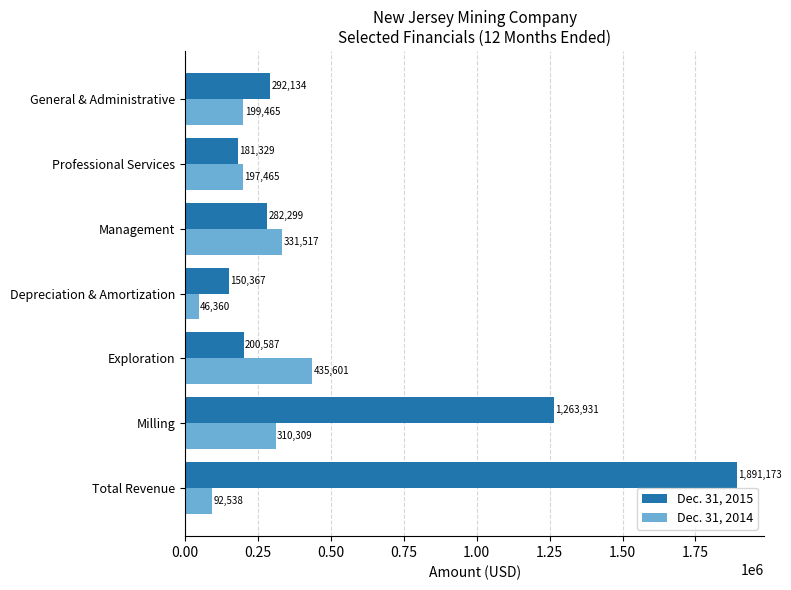

What is the sum of all Dec. 31, 2014 values?

1613255